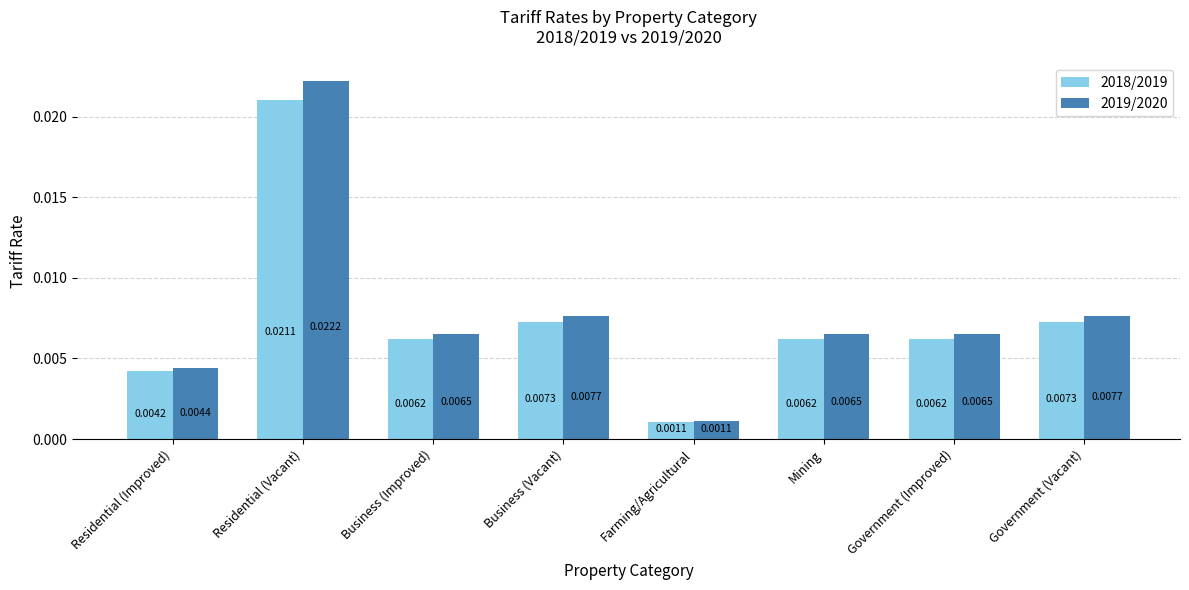

Which series has the largest range (max minus min)?

2019/2020